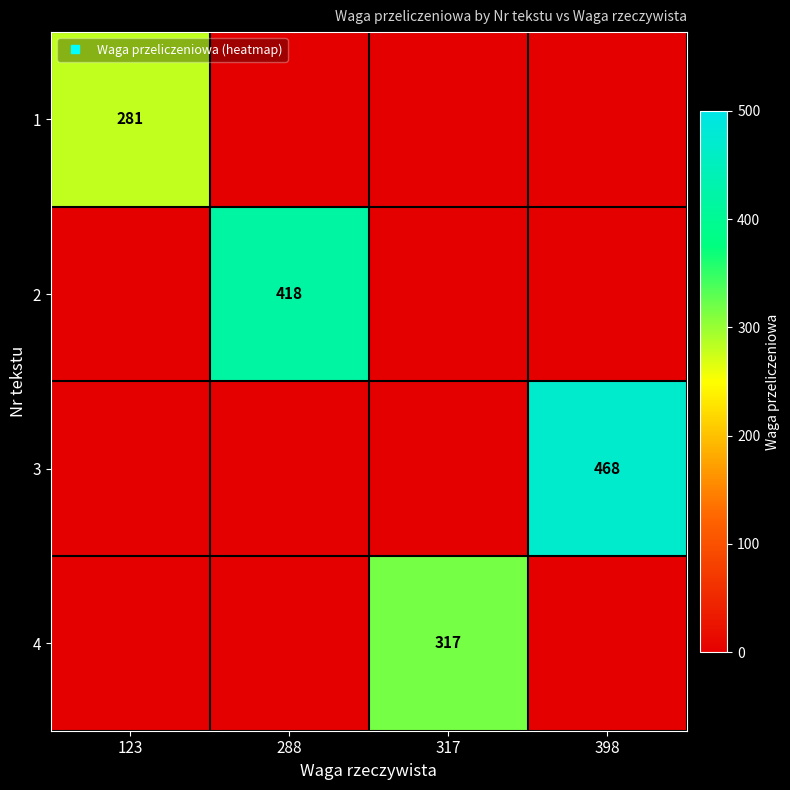

At which category is the sum across all series the highest?

398